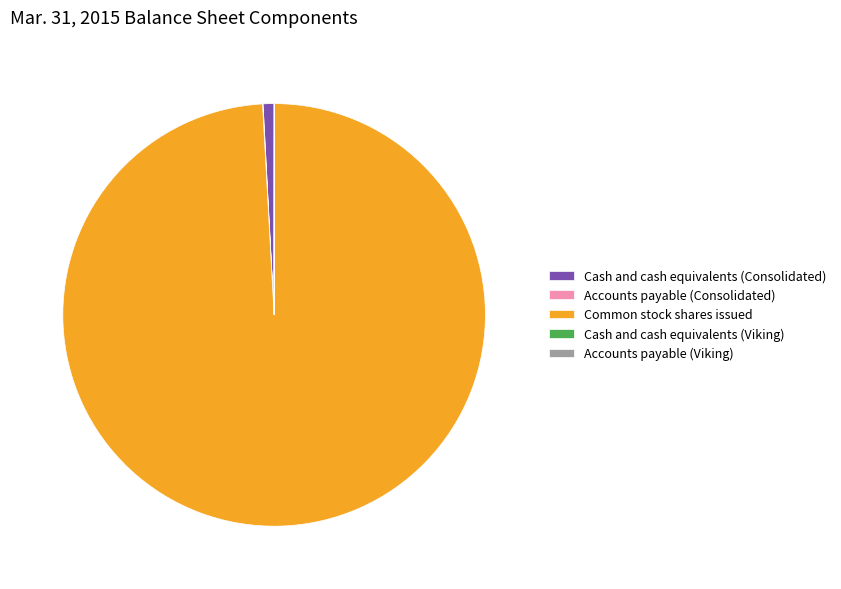

What is the majority slice?

Common stock shares issued